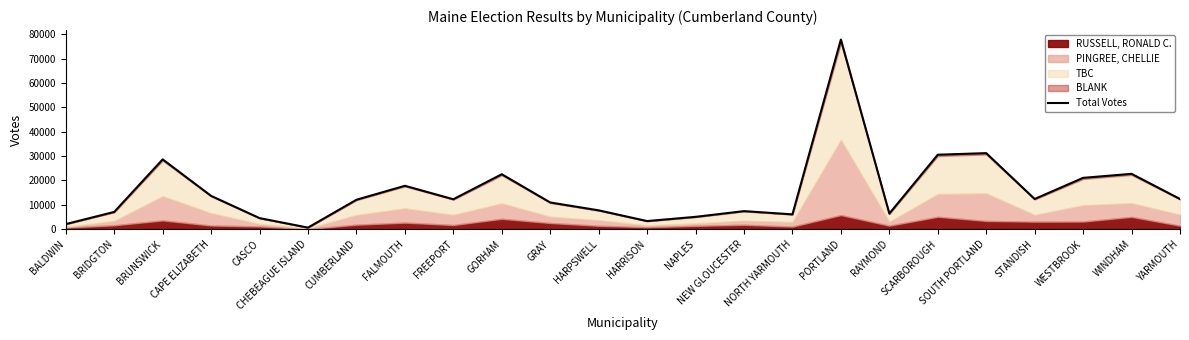

The value at STANDISH is 21879. True or false?

False